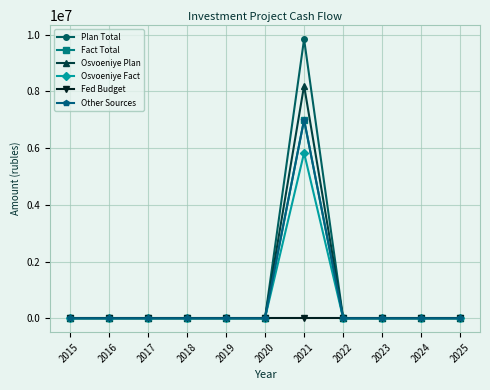

Does the chart have visible grid lines?

Yes